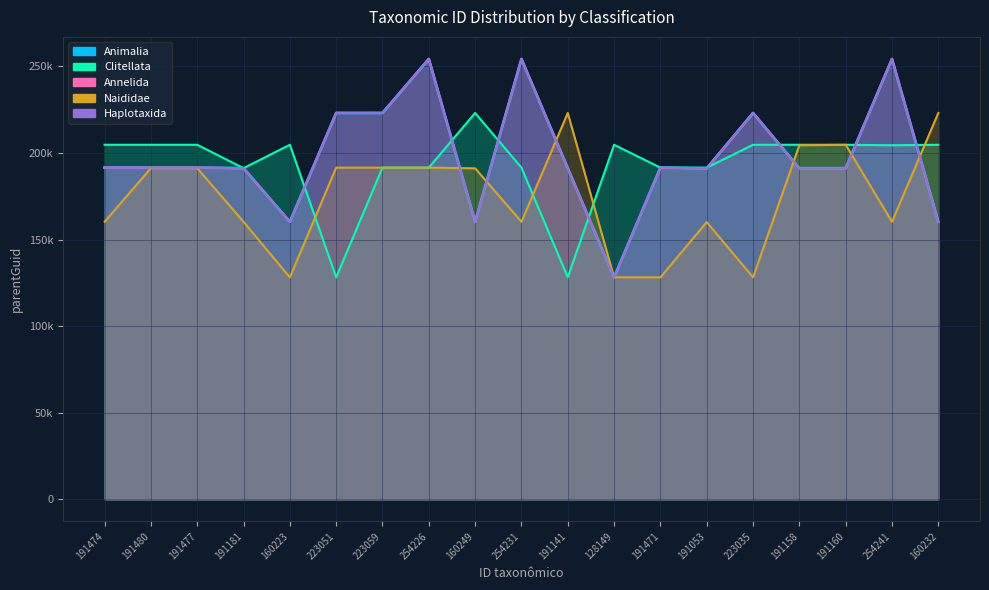

At which category is the sum across all series the highest?

254226